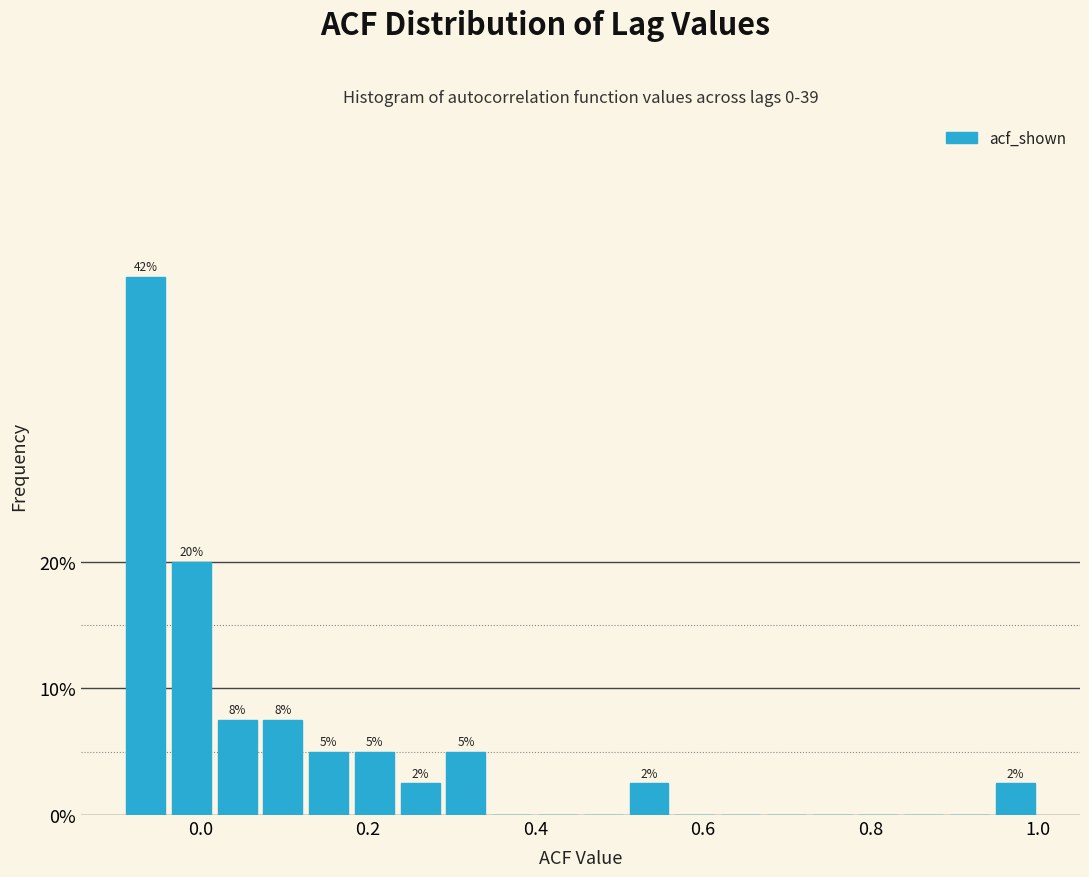

Around what value on the x-axis is the tallest bar? Give the approximate position of its centre, as read against the axis.

-0.06